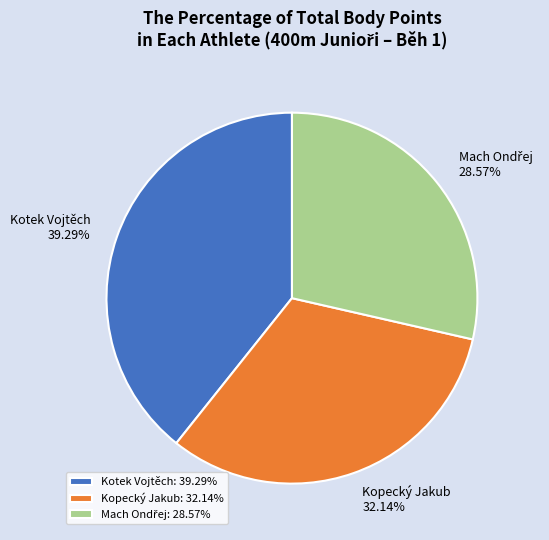

Does any single category account for the majority?

No